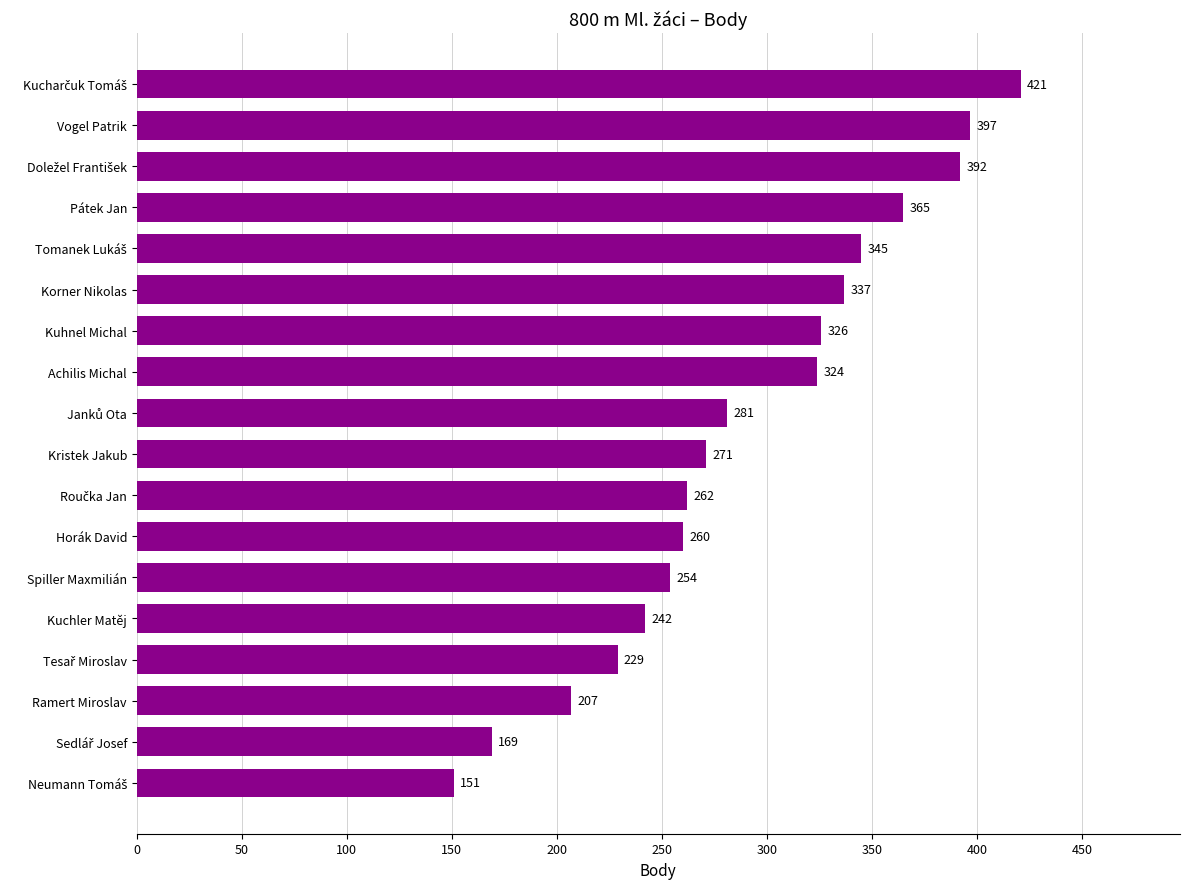

Between Achilis Michal and Pátek Jan, which is larger?

Pátek Jan